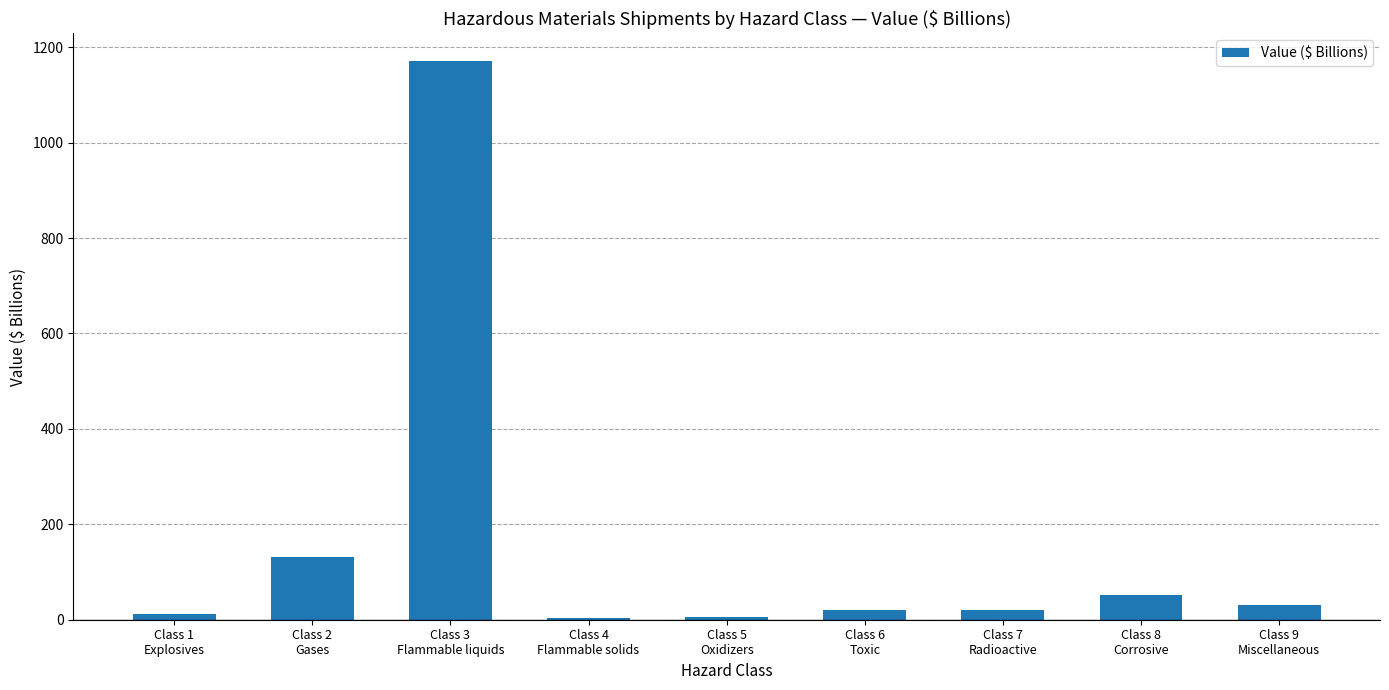

Approximately how many times larger is the value at Class 4
Flammable solids compared to Class 7
Radioactive?

0.2